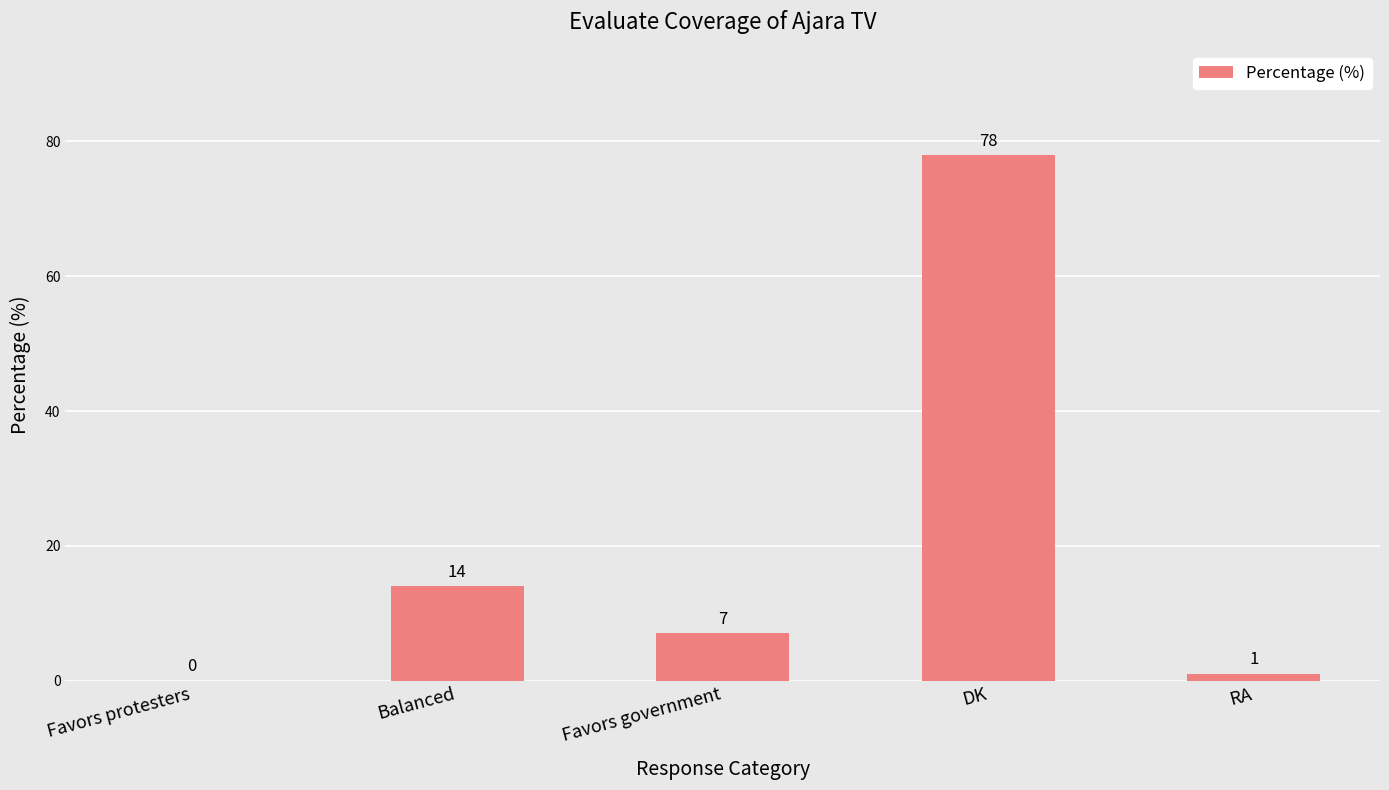

At which category does the chart reach its peak across all series?

DK